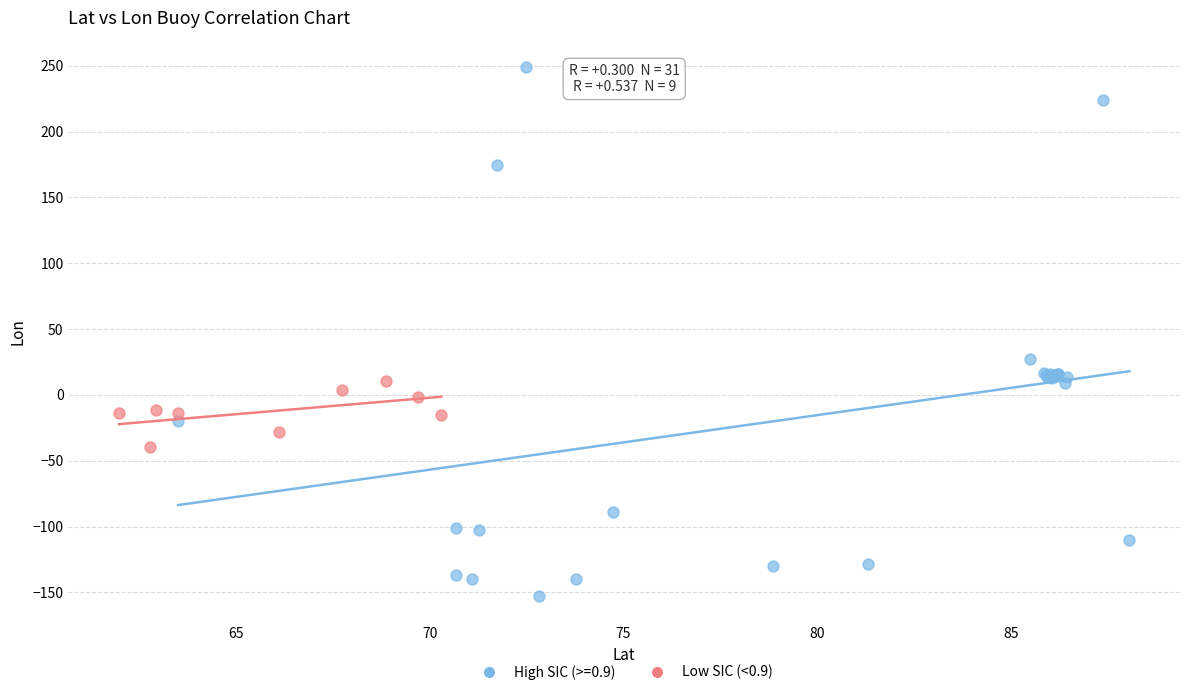

Which series has the widest spread of Y values?

High SIC (>=0.9)